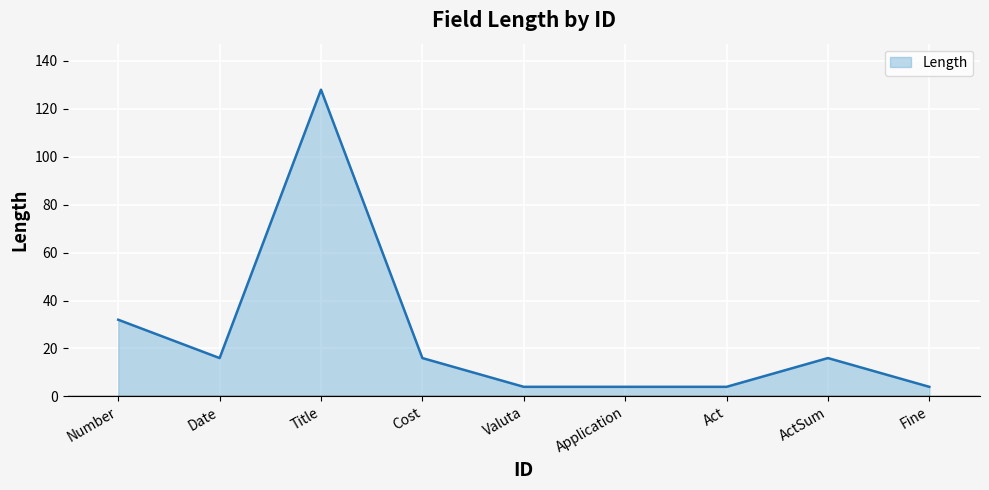

What is the change in value from Title to ActSum?

-112